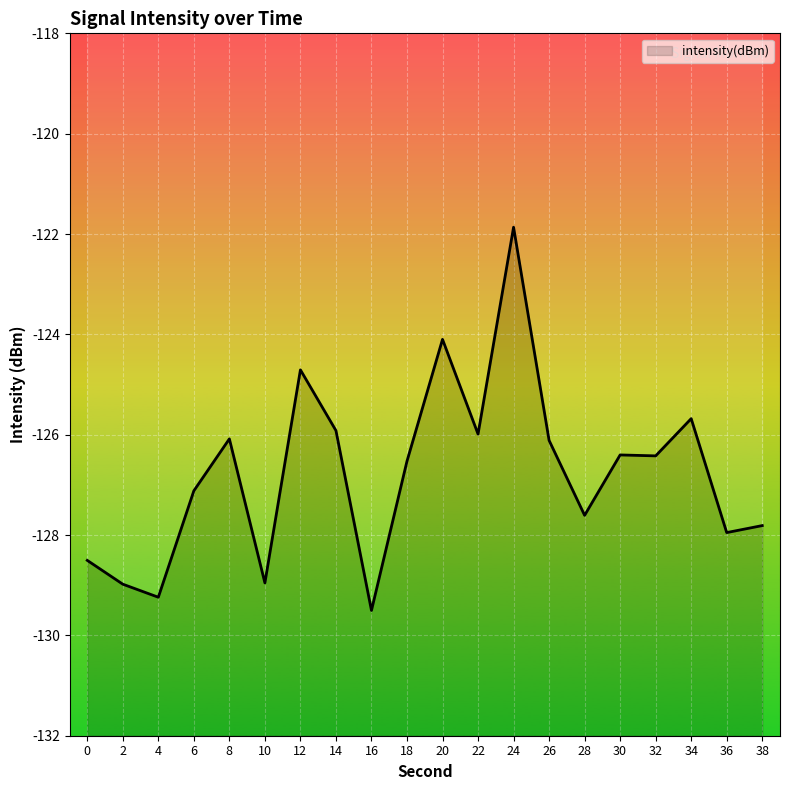

Between 38 and 0, which is larger?

38